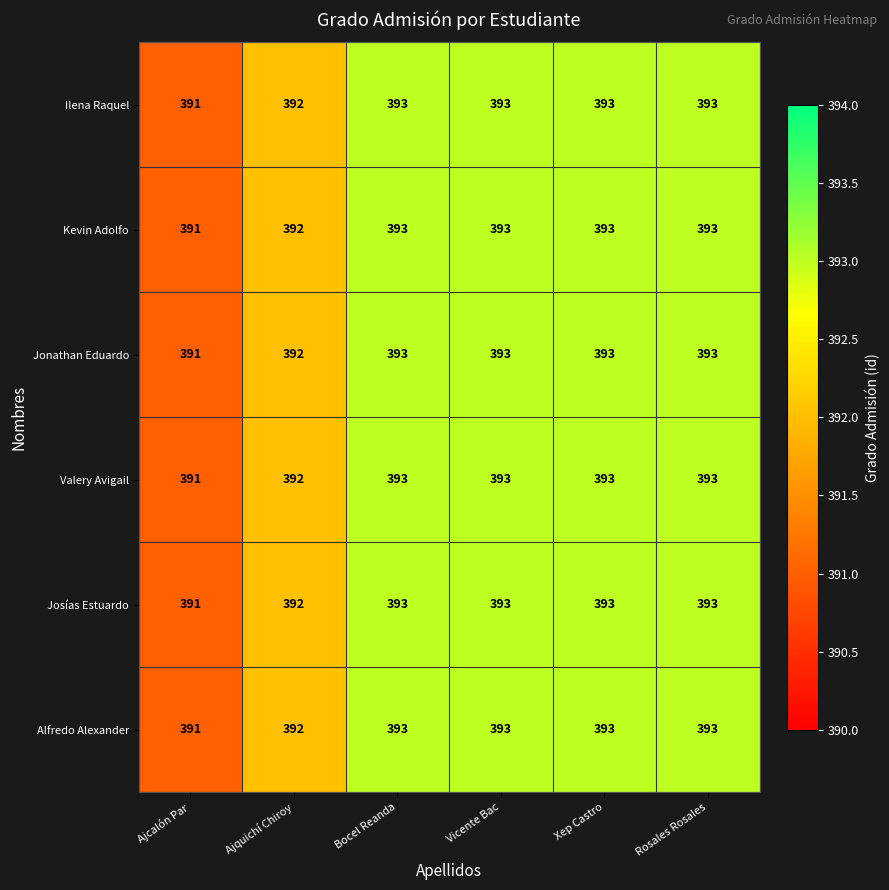

Which category has the lowest value in the Kevin Adolfo series?

Ajcalón Par